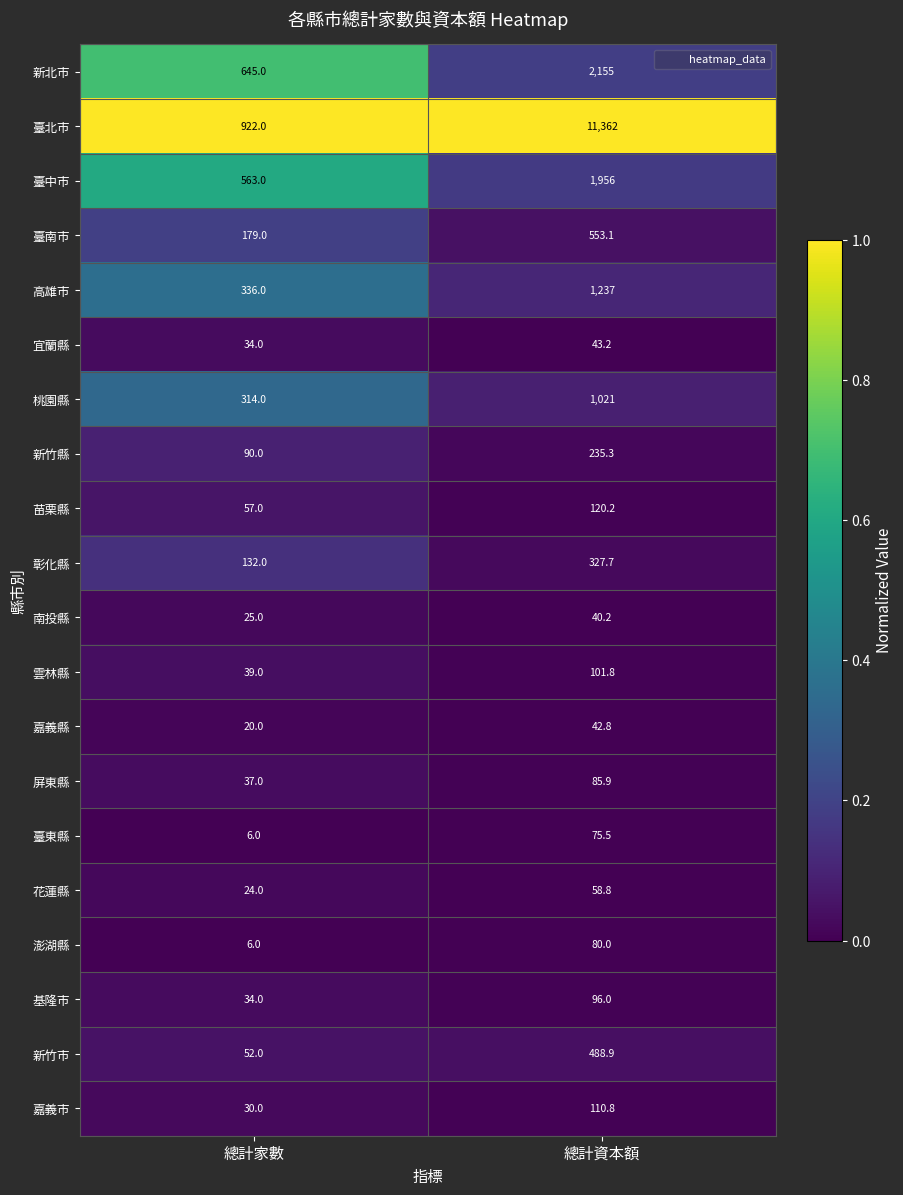

At which category does the chart reach its minimum across all series?

總計家數